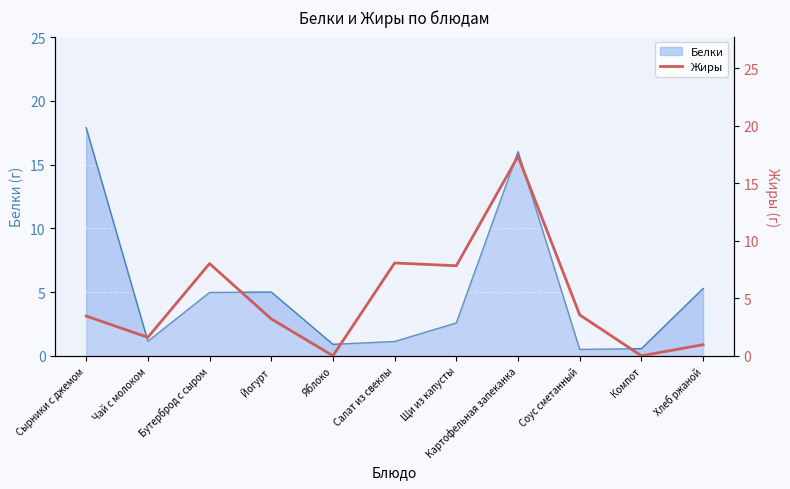

At which category does the data reach its first local peak?

Бутерброд с сыром